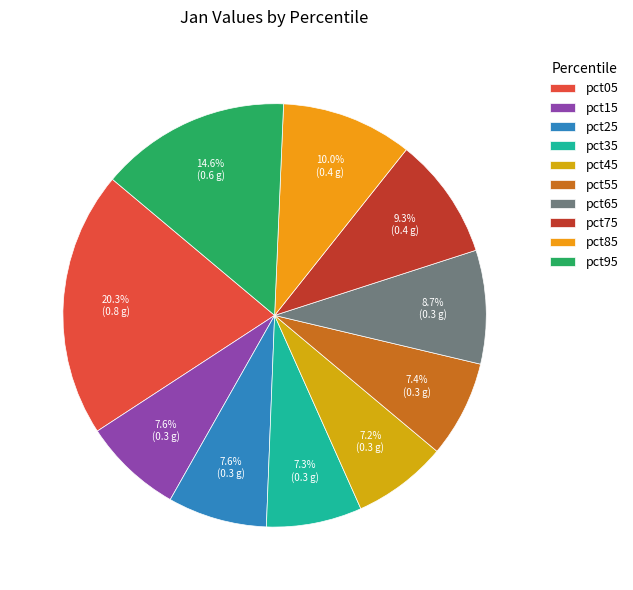

How many slices are in this pie chart?

10